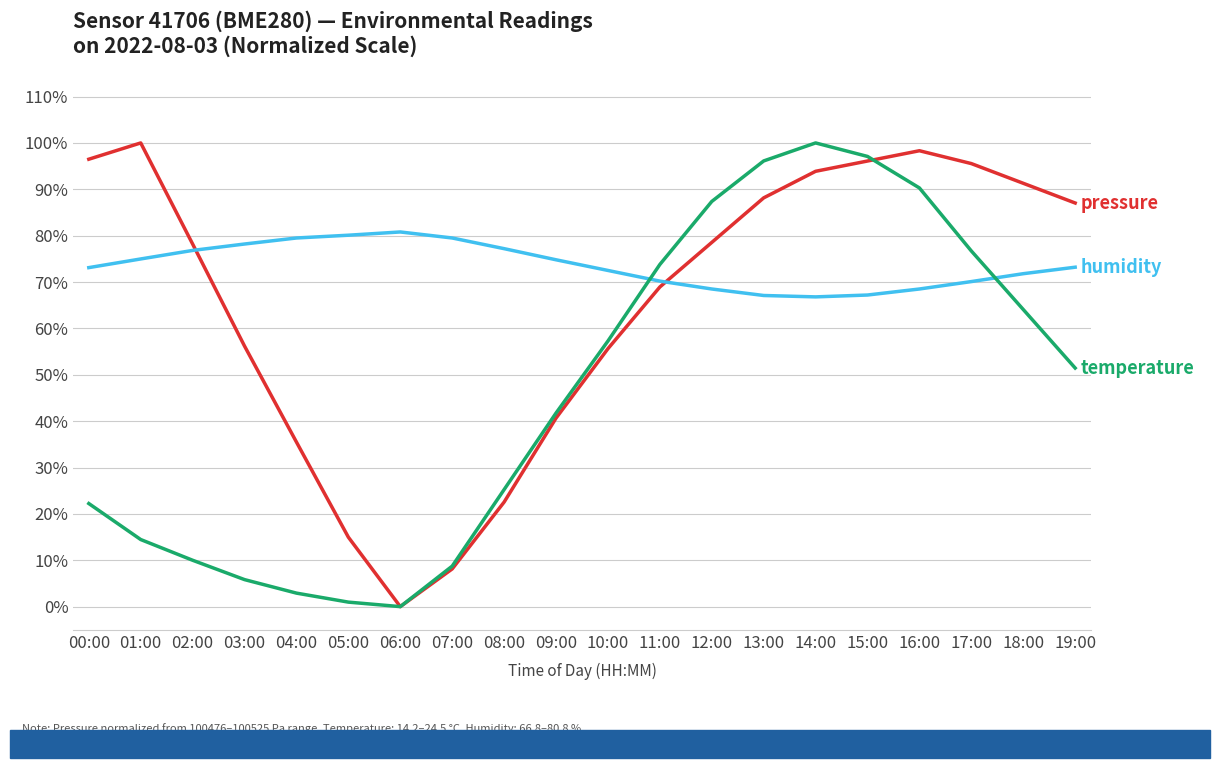

What is the total value across all series at 18:00?

227.2